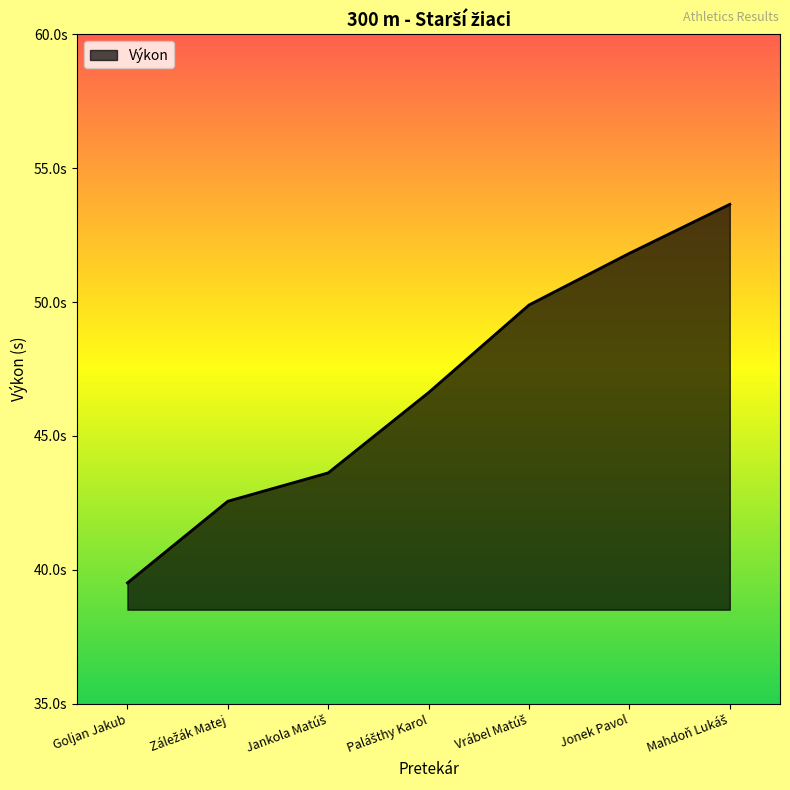

Does the chart display data point markers on the line(s)?

No